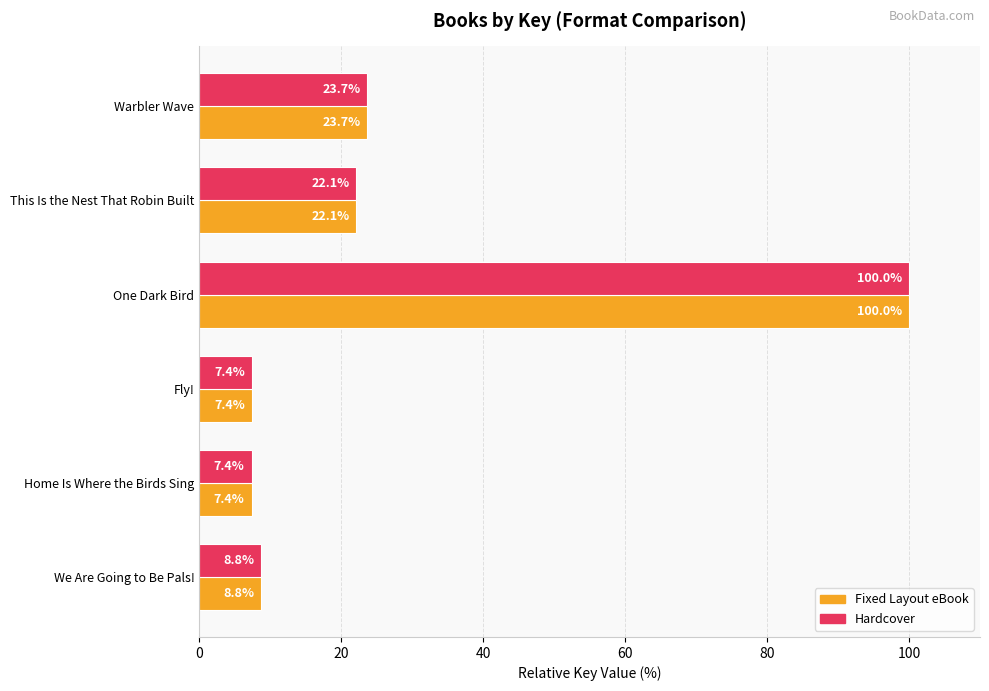

At which label is Fixed Layout eBook closest to 53?

Warbler Wave